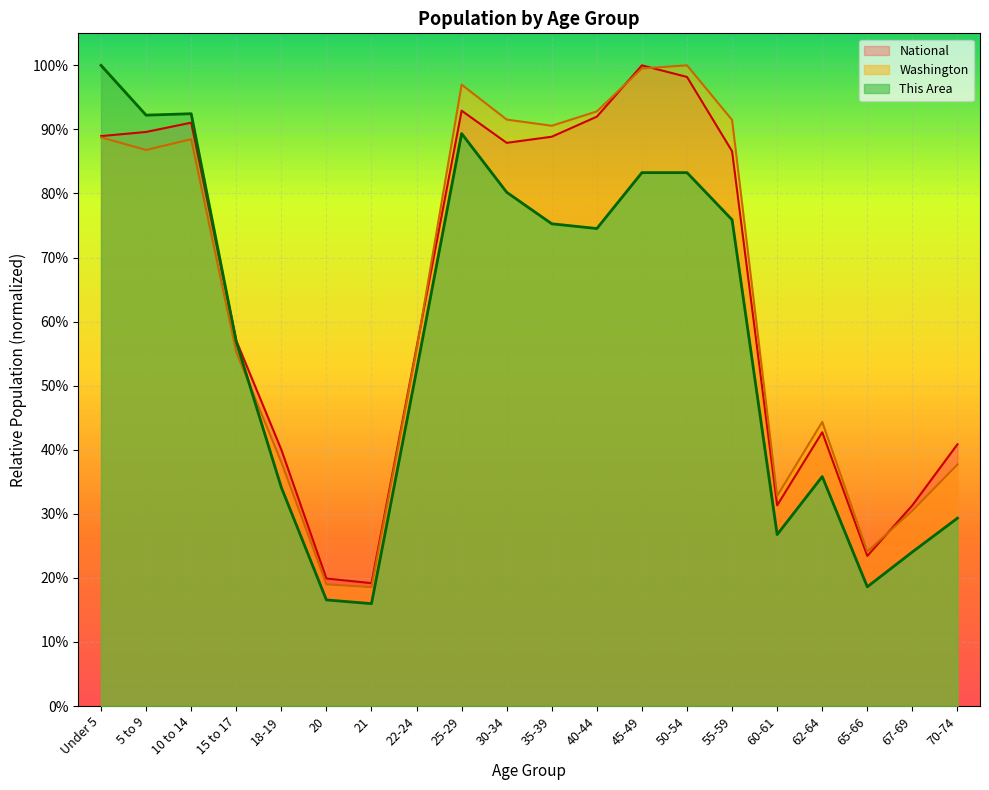

What is the total value across all series at 65-66?

0.7